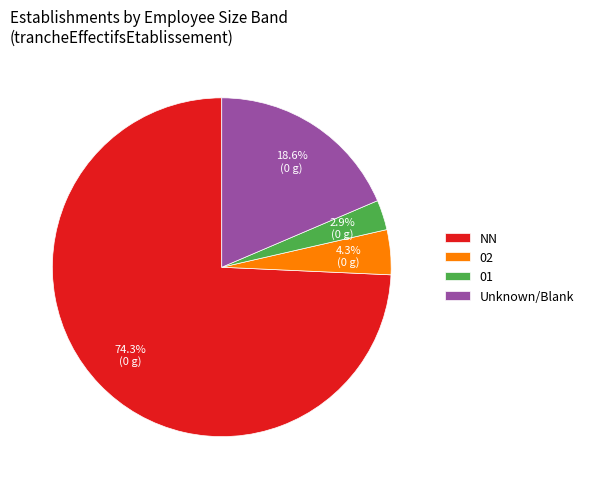

To the nearest percent, what percentage of the pie is NN?

74%